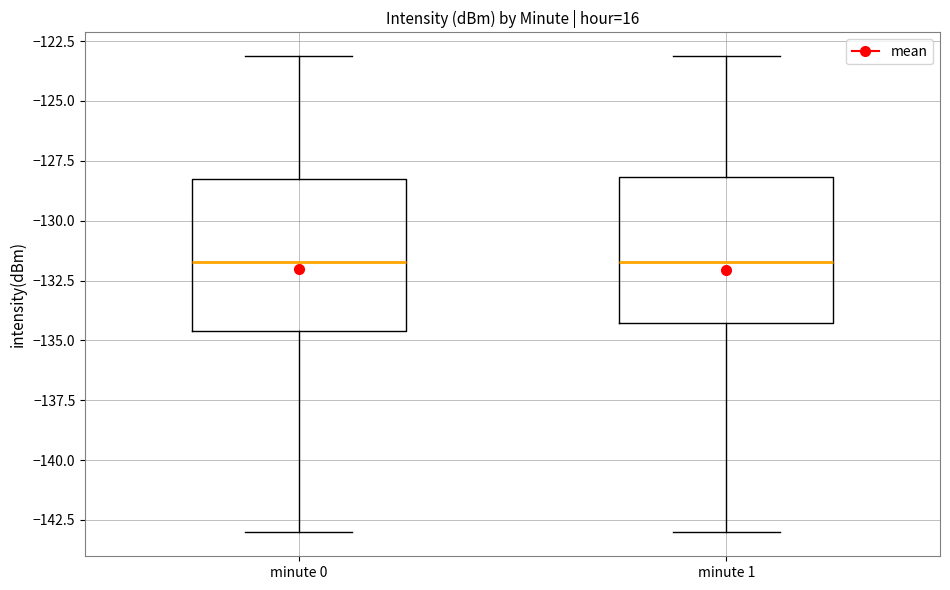

Reading left to right, read every box against the y-axis: the position of its median line, the range the box covers, and the ends of its whiskers. The values are not printed on the chart, so give them approximately, as read against the axis.

minute 0: median -131.5, box -134.5 to -128.0, whiskers -143.0 to -123.0
minute 1: median -131.5, box -134.5 to -128.0, whiskers -143.0 to -123.0